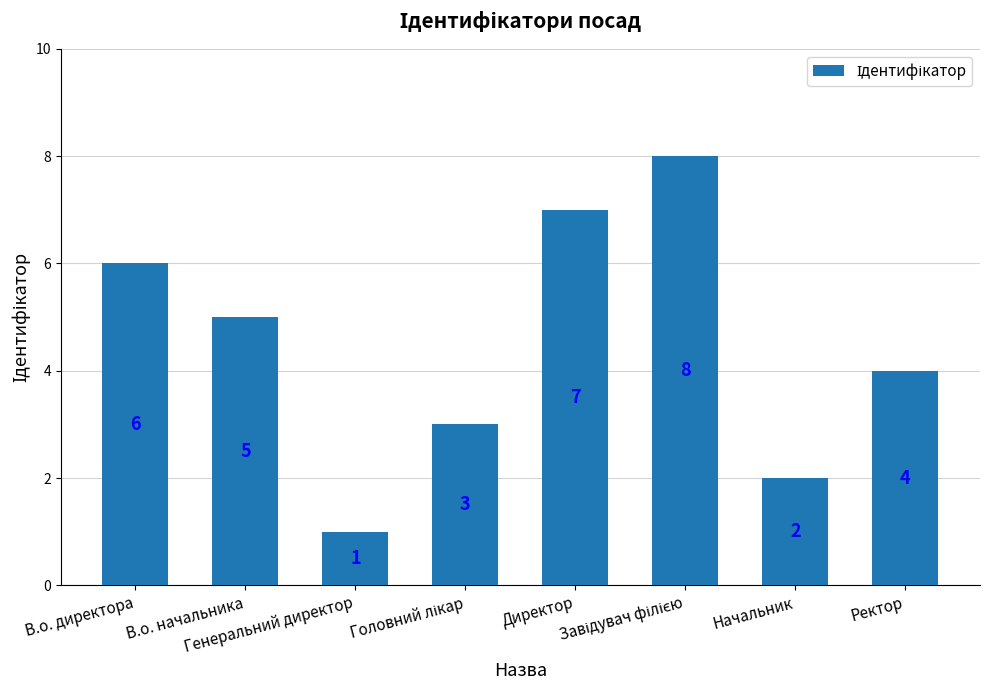

The value at В.о. директора is 9. True or false?

False